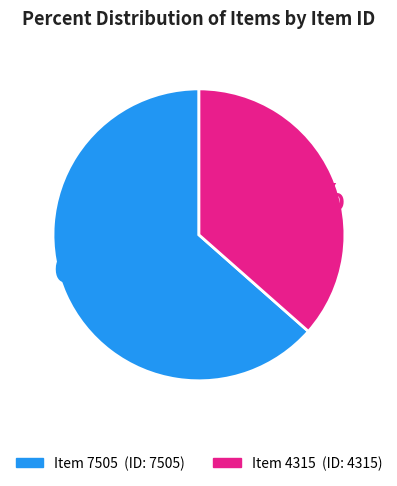

Combined, do Item 7505 and Item 4315 account for over 50%?

Yes